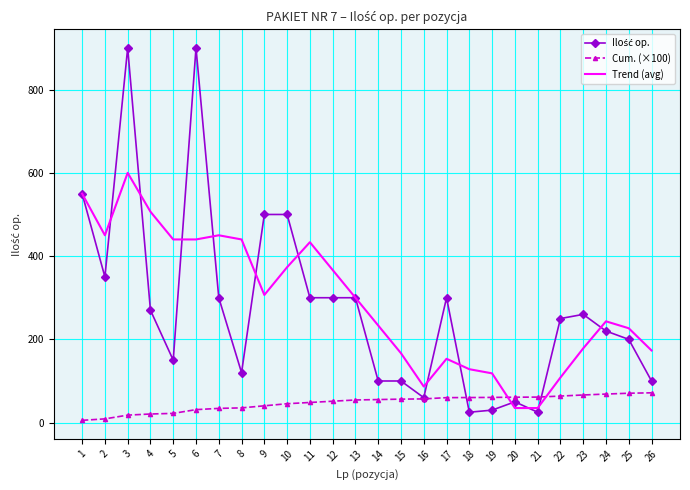

What is the minimum value for Trend (avg)?

35.0